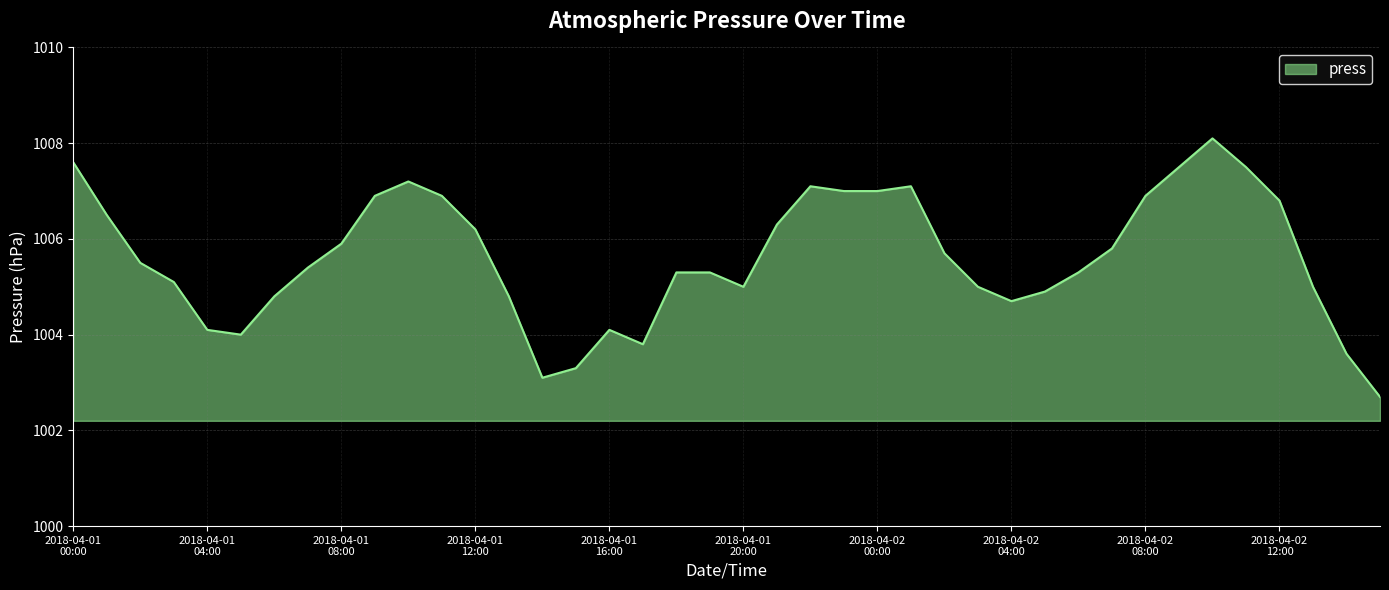

What is the difference between the maximum and minimum values?

5.4